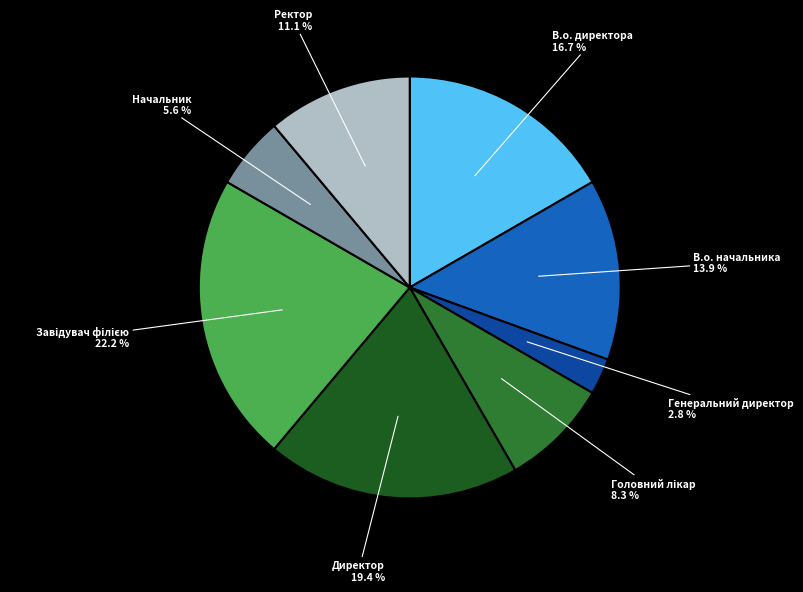

Is there a majority slice in this chart?

No